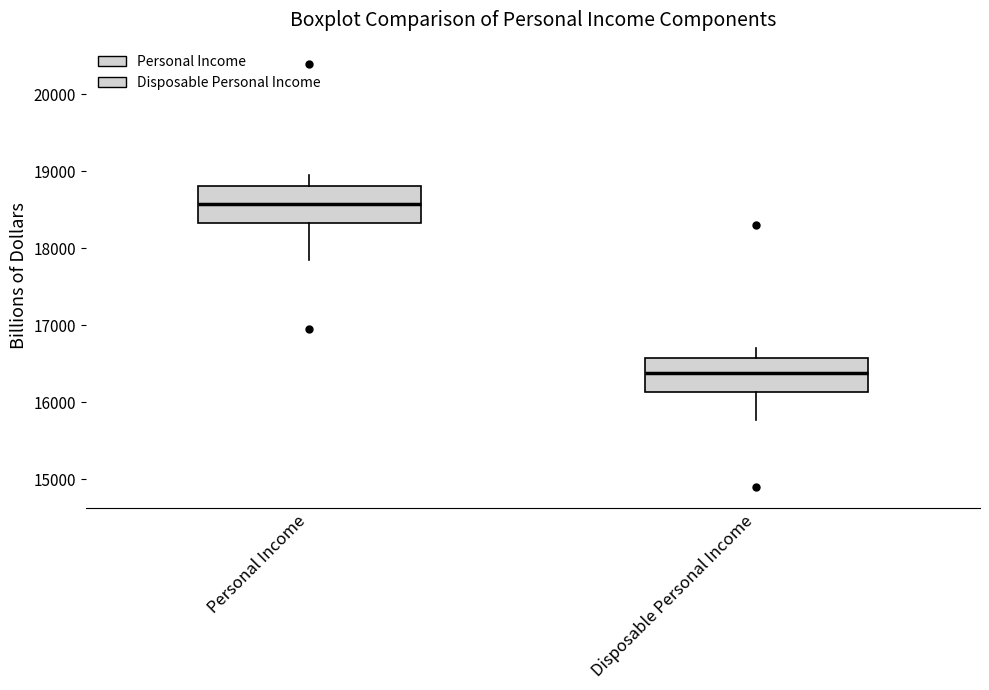

Reading left to right, transcribe this box plot: for each box, give where its median line is, the range the box spans, and where its two whiskers end, as read against the y-axis. The values are not printed on the chart, so give them approximately, as read against the axis.

Personal Income: median 18600, box 18300 to 18800, whiskers 17900 to 19000
Disposable Personal Income: median 16400, box 16100 to 16600, whiskers 15800 to 16700